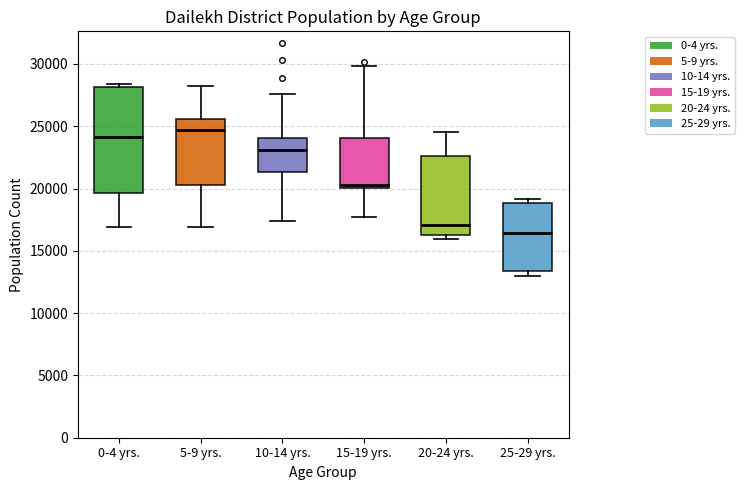

Where is the lower edge of the box for 10-14 yrs. on the y-axis? The values are not printed on the chart, so give them approximately, as read against the axis.

21500